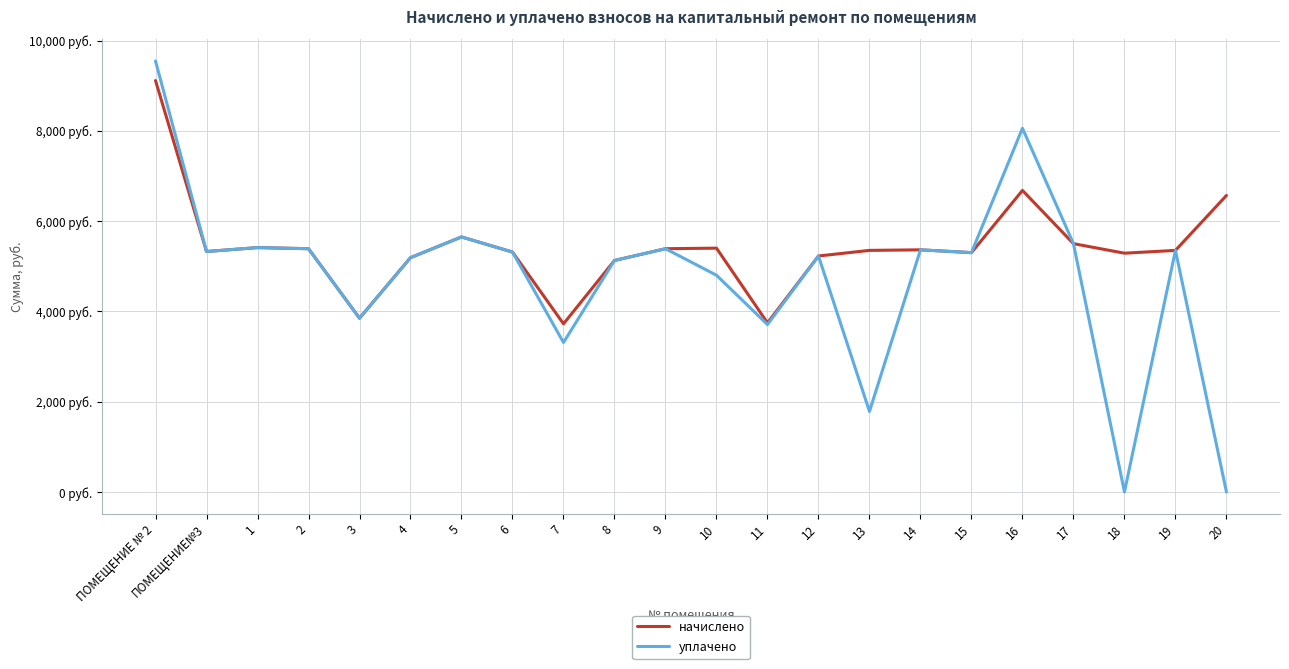

True or false: уплачено and начислено cross at least once.

False